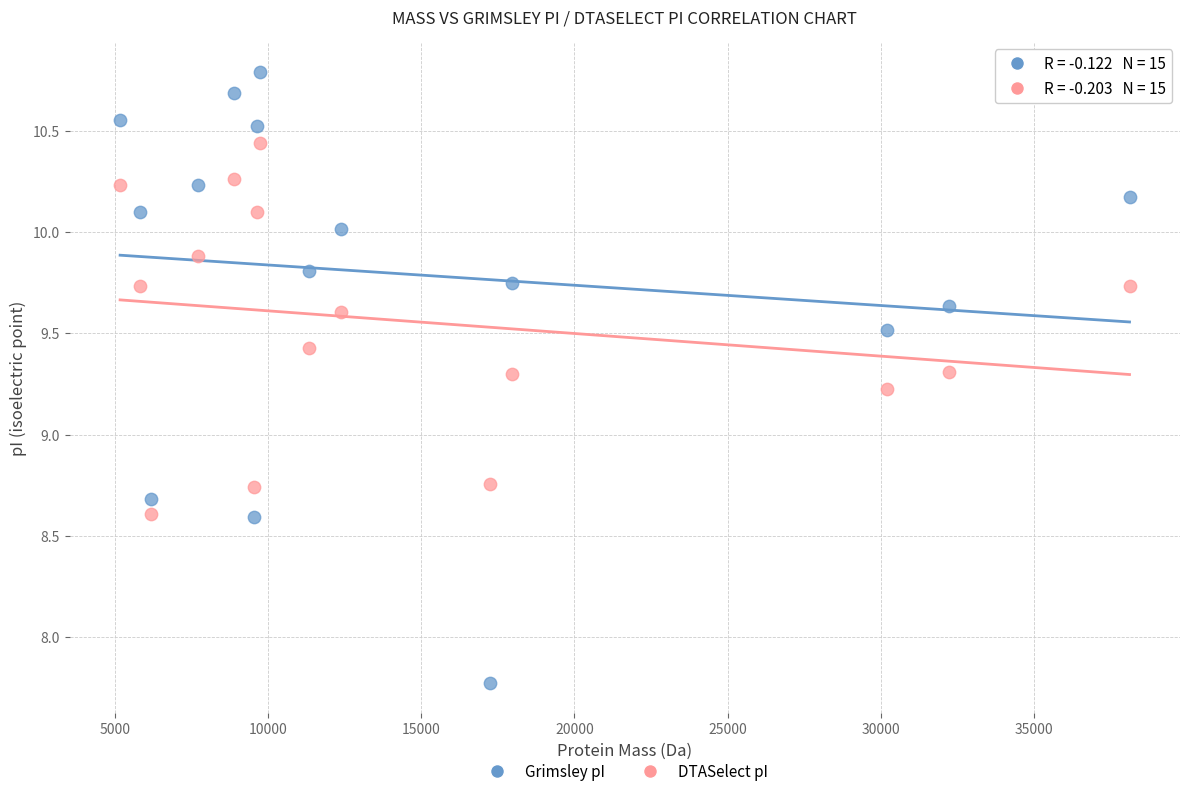

Which series has the widest spread of Y values?

Grimsley pI